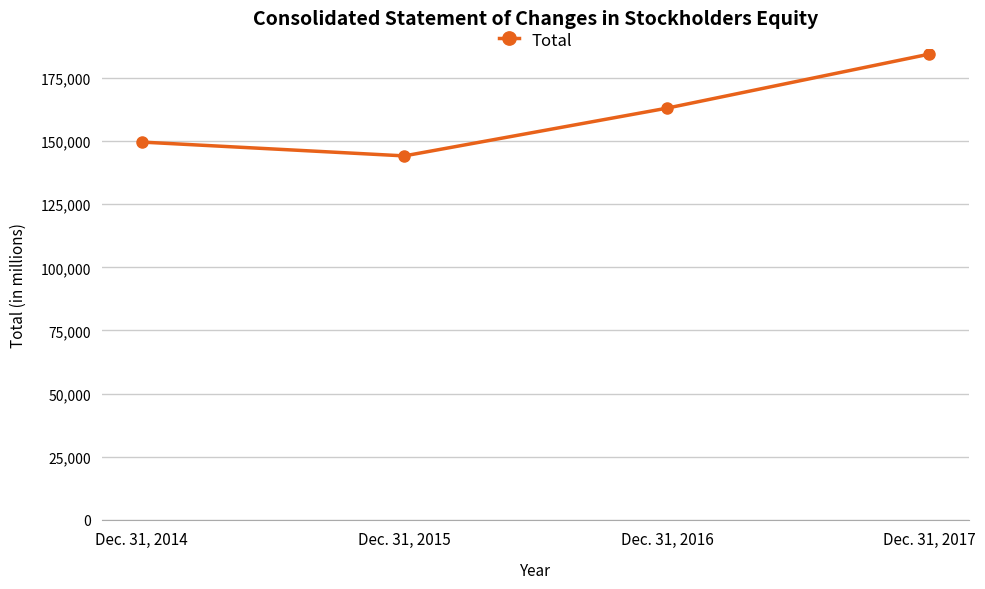

True or false: there are more than 0 points higher than both neighbors.

False